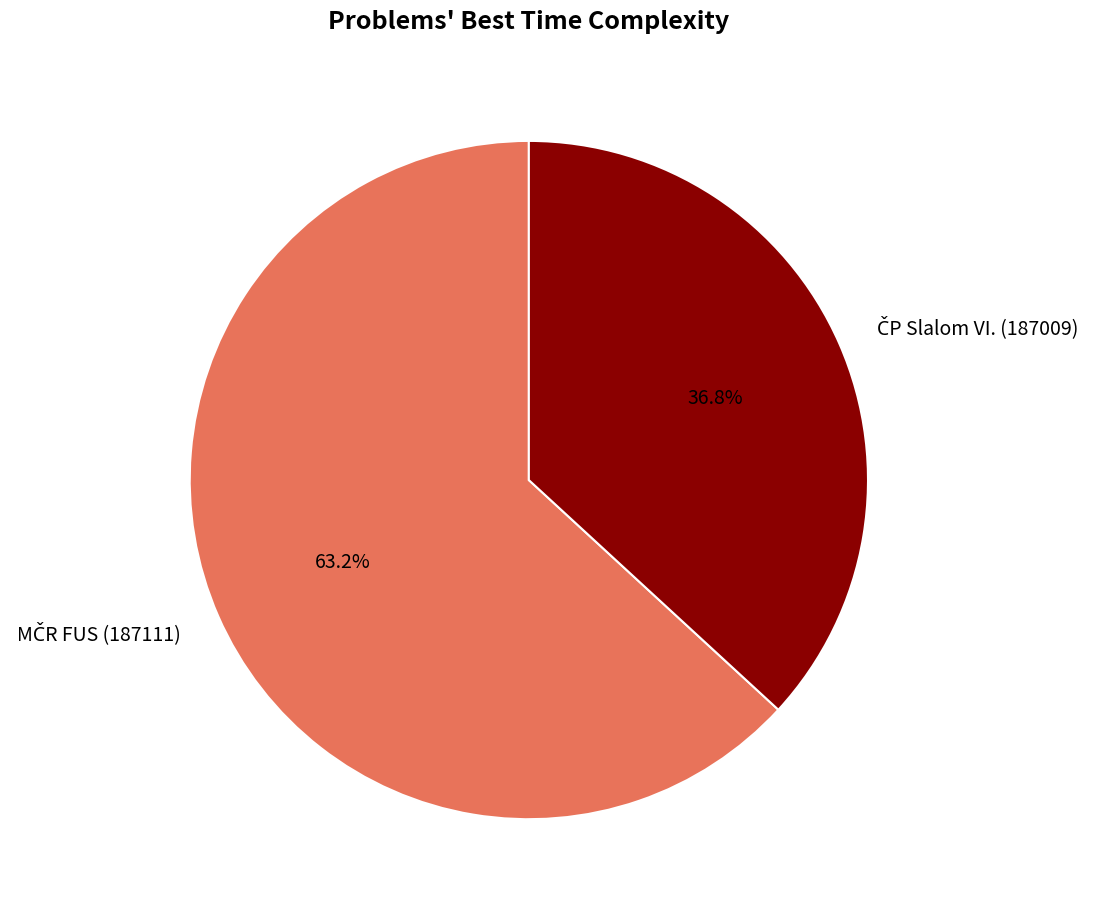

Does any single category account for the majority?

Yes